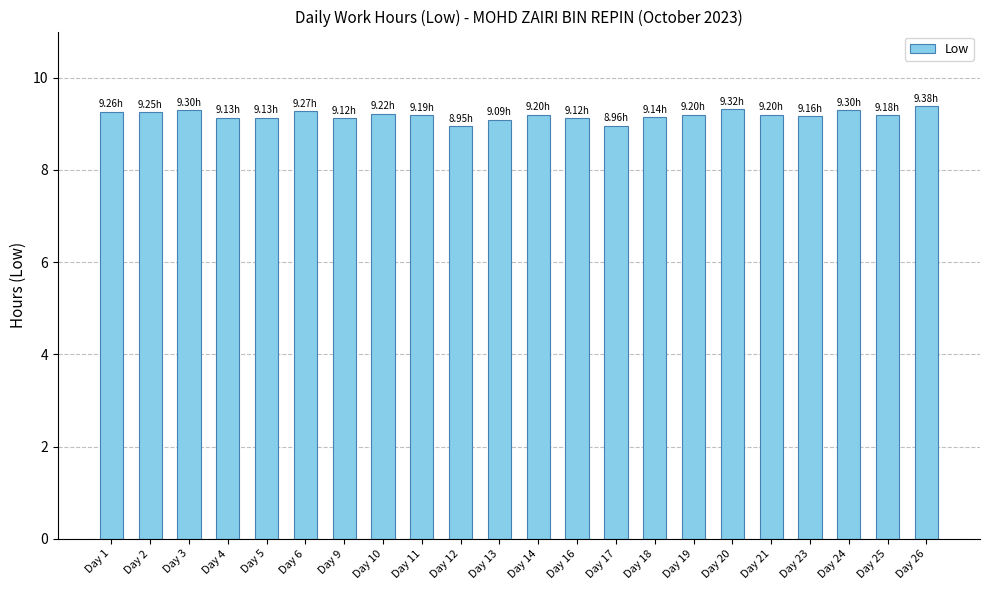

True or false: the data shows 9.1 at Day 5.

True